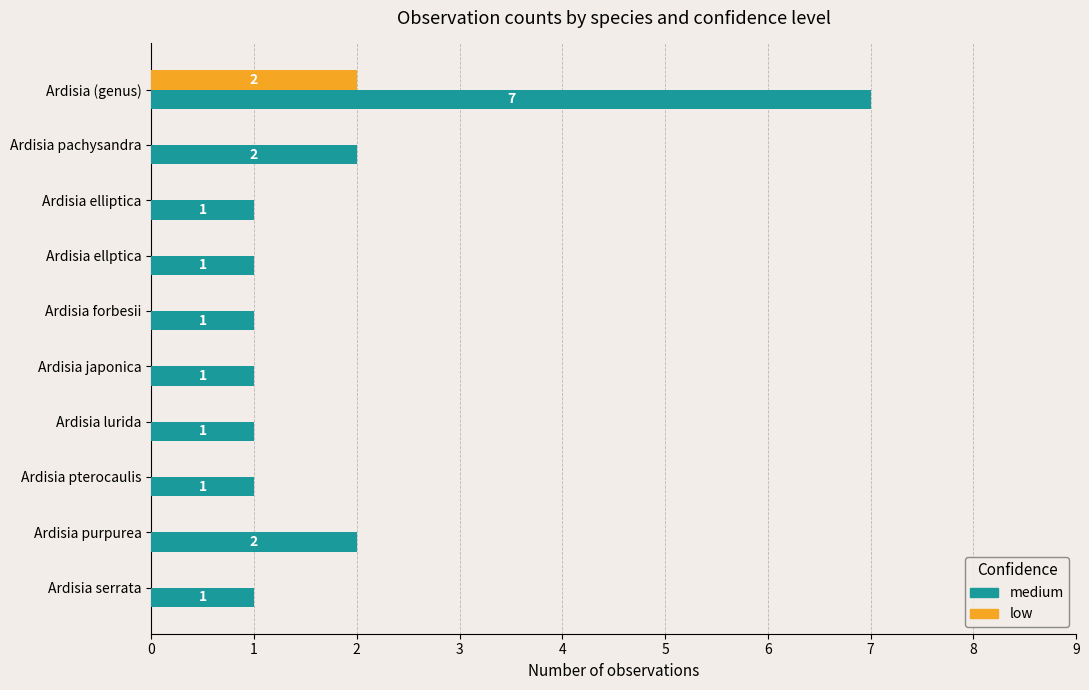

At which label does medium reach its peak?

Ardisia (genus)